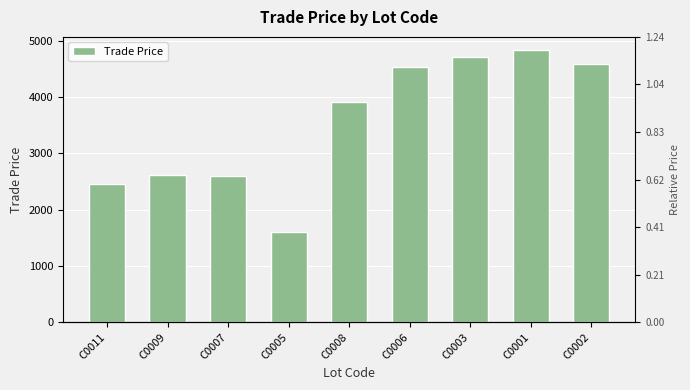

What is the value of the 4th bar from the left?

1600.0